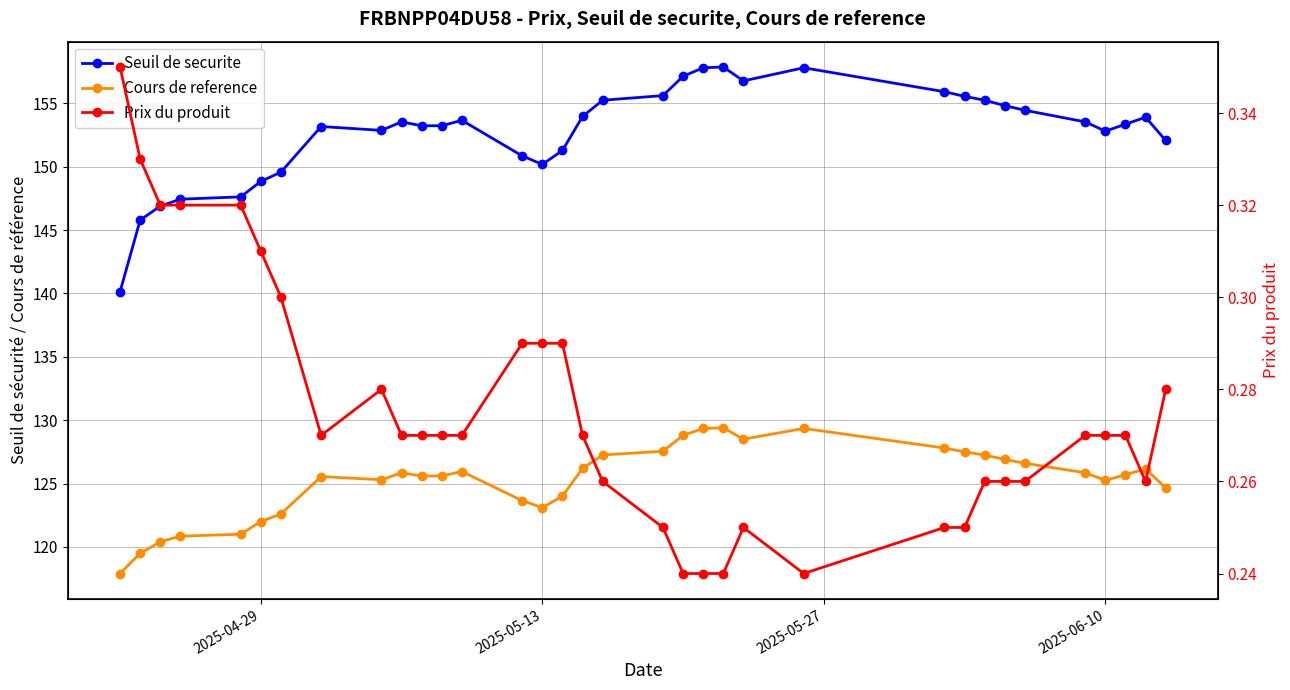

How many Prix du produit values are between 0 and 1?

34